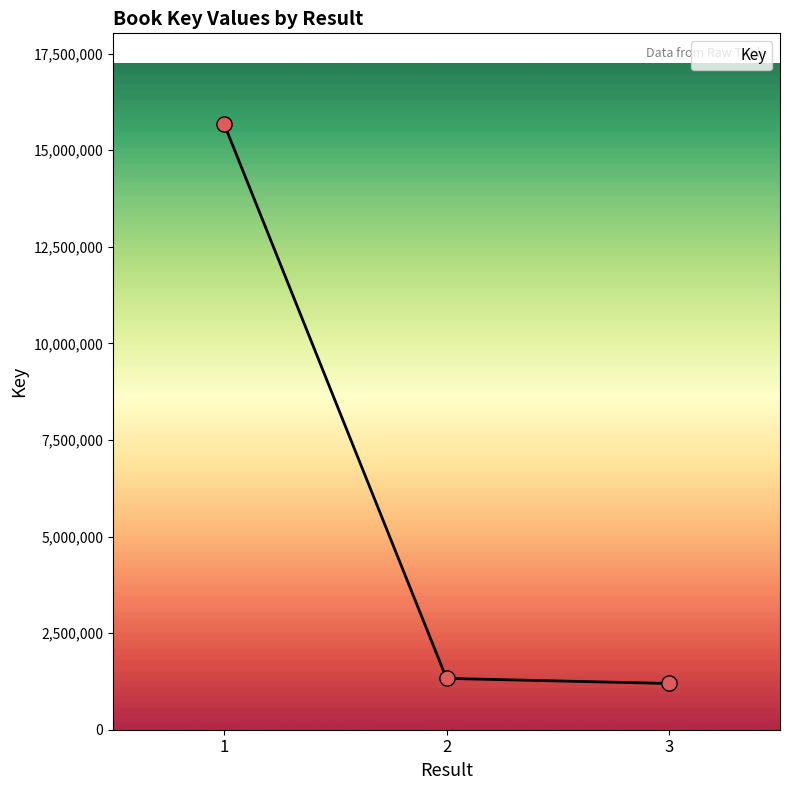

What is the change in value from 2 to 3?

-131330